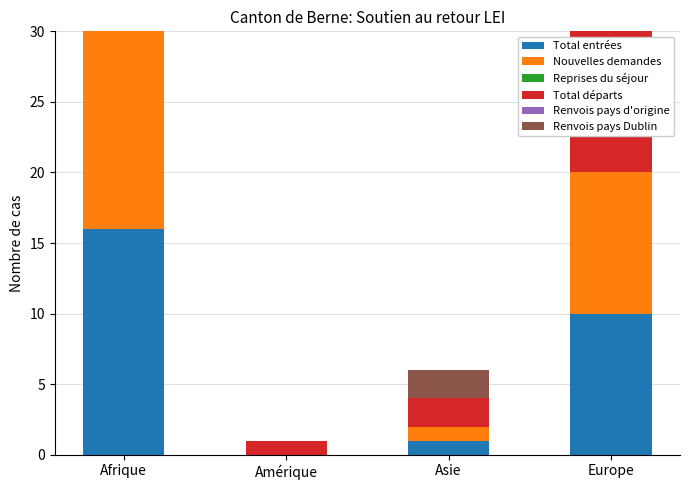

At which label does Reprises du séjour reach its peak?

Afrique